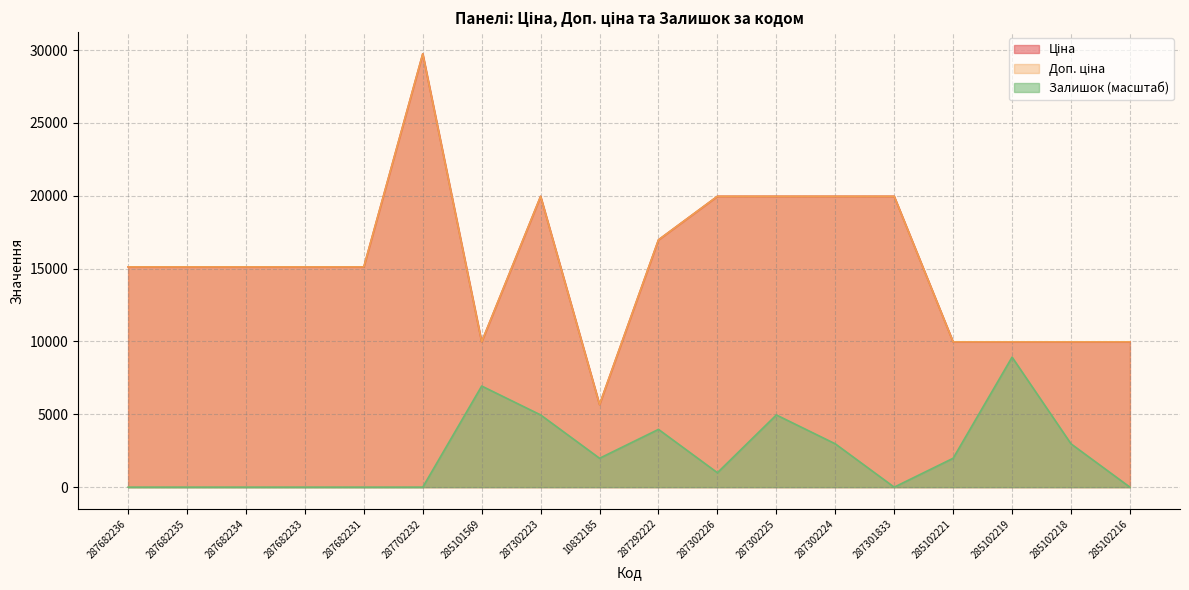

How many data points in Доп. ціна are above 15120?

7